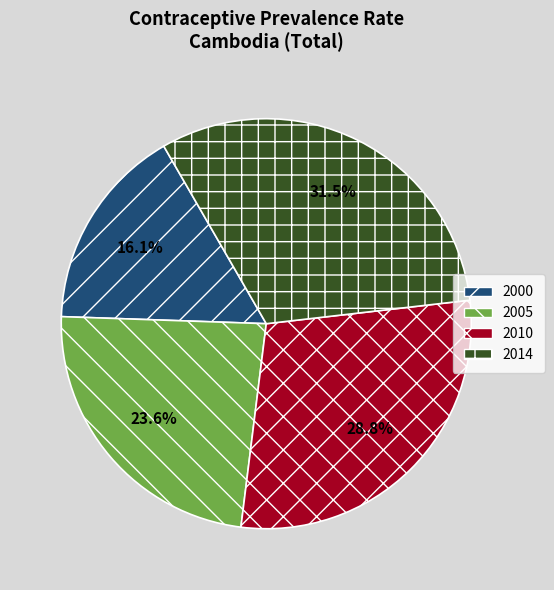

To the nearest percent, what portion does 2005 represent?

24%